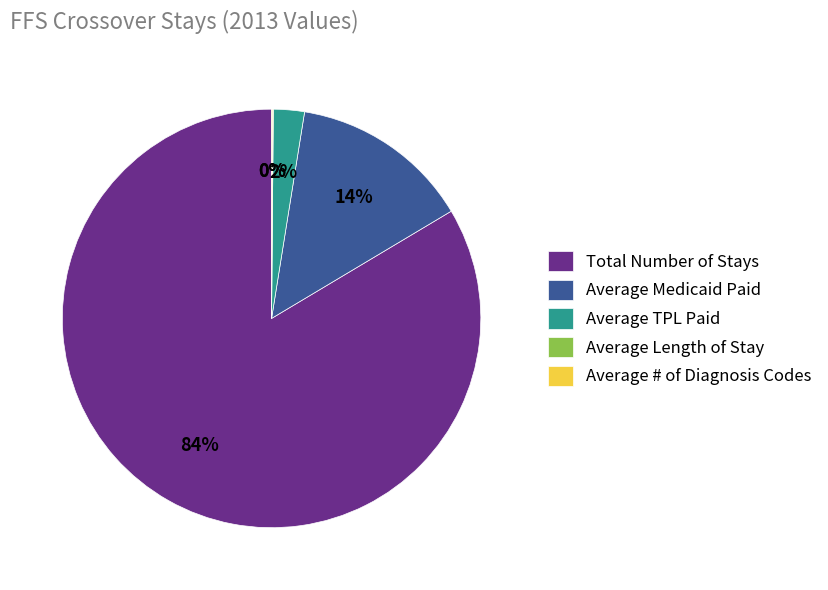

Which category has the biggest portion of the pie?

Total Number of Stays